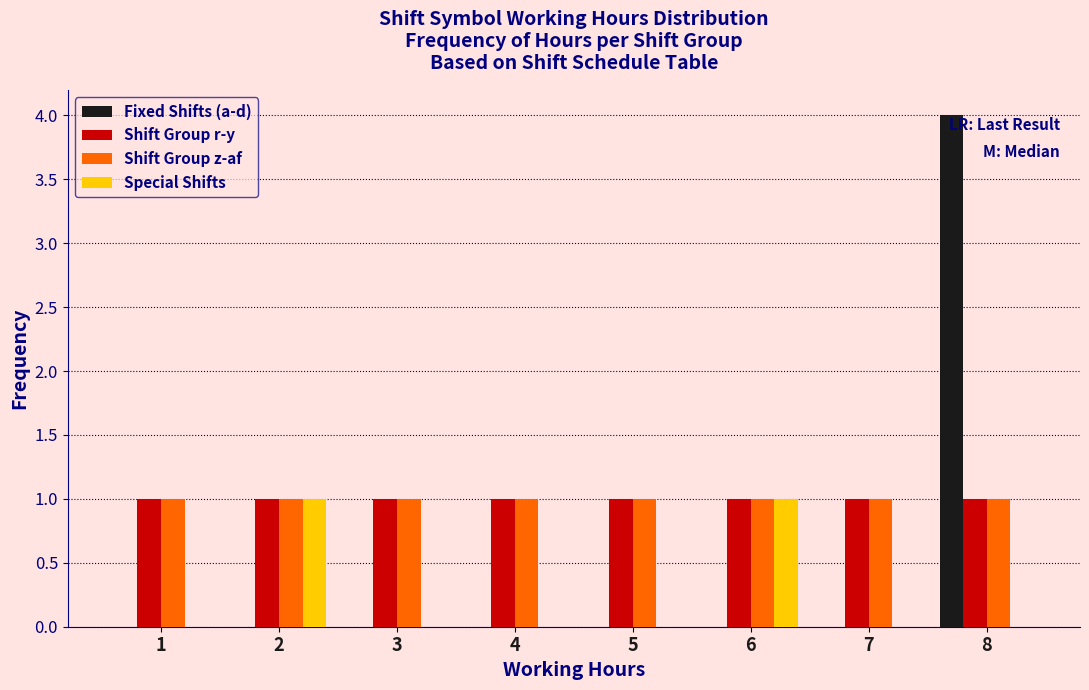

What is the height of the Shift Group r-y bar covering 5.5 to 6.5 on the x-axis? The values are not printed on the chart, so give them approximately, as read against the axis.

1